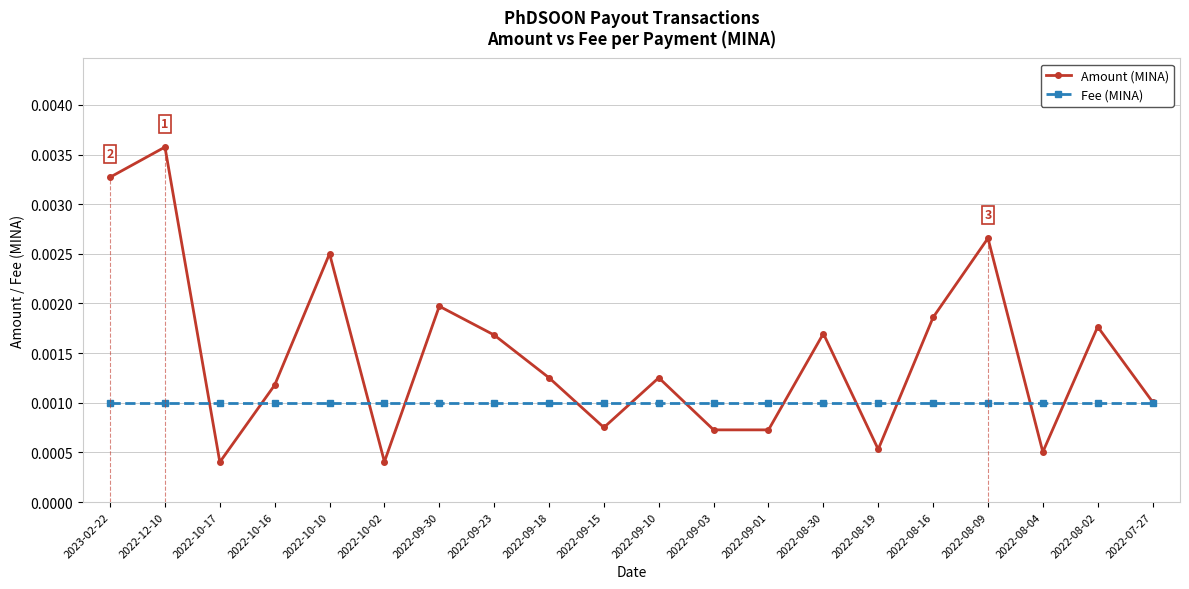

True or false: Amount (MINA) has more than 0 points higher than both neighbors.

True